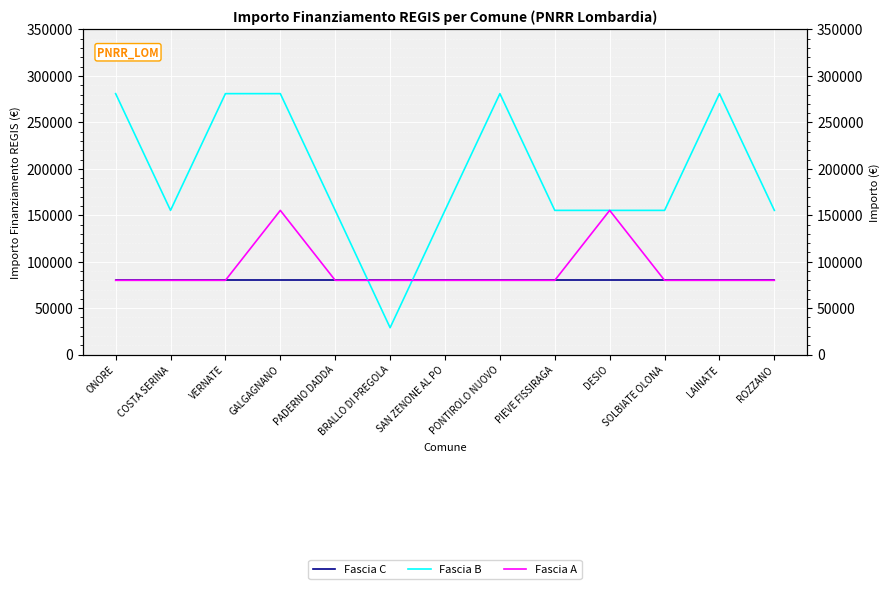

Which series ends up on top after the final intersection of Fascia A and Fascia B?

Fascia B